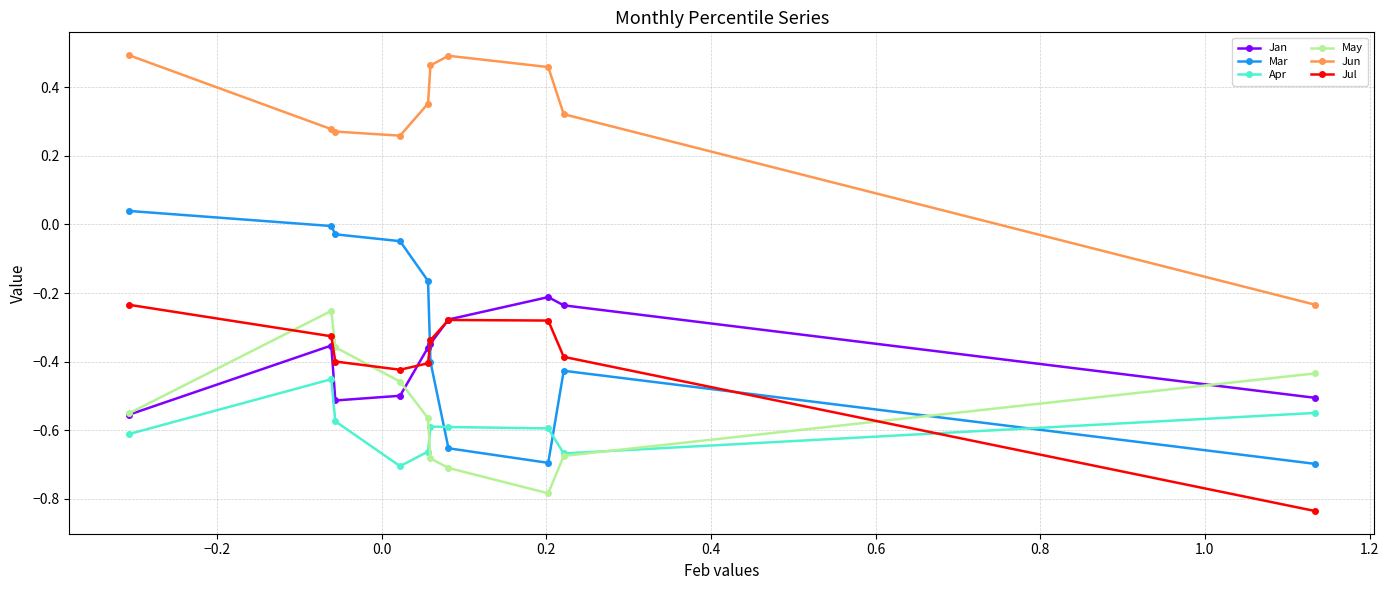

Which series has the largest total across all categories?

Jun